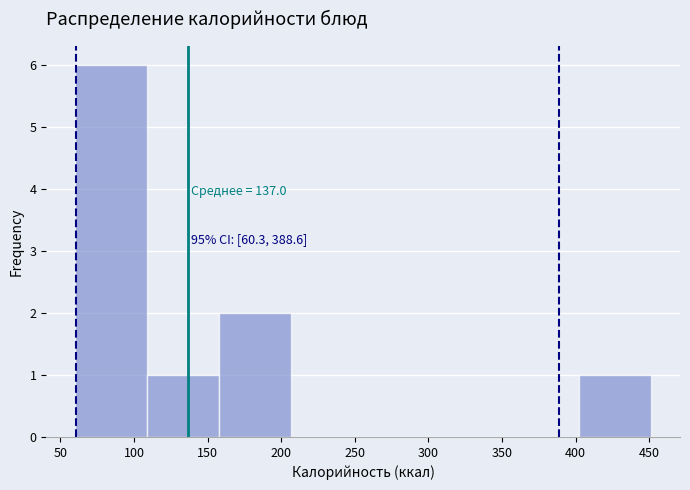

Over which range of the x-axis is the bar tallest?

60 to 110